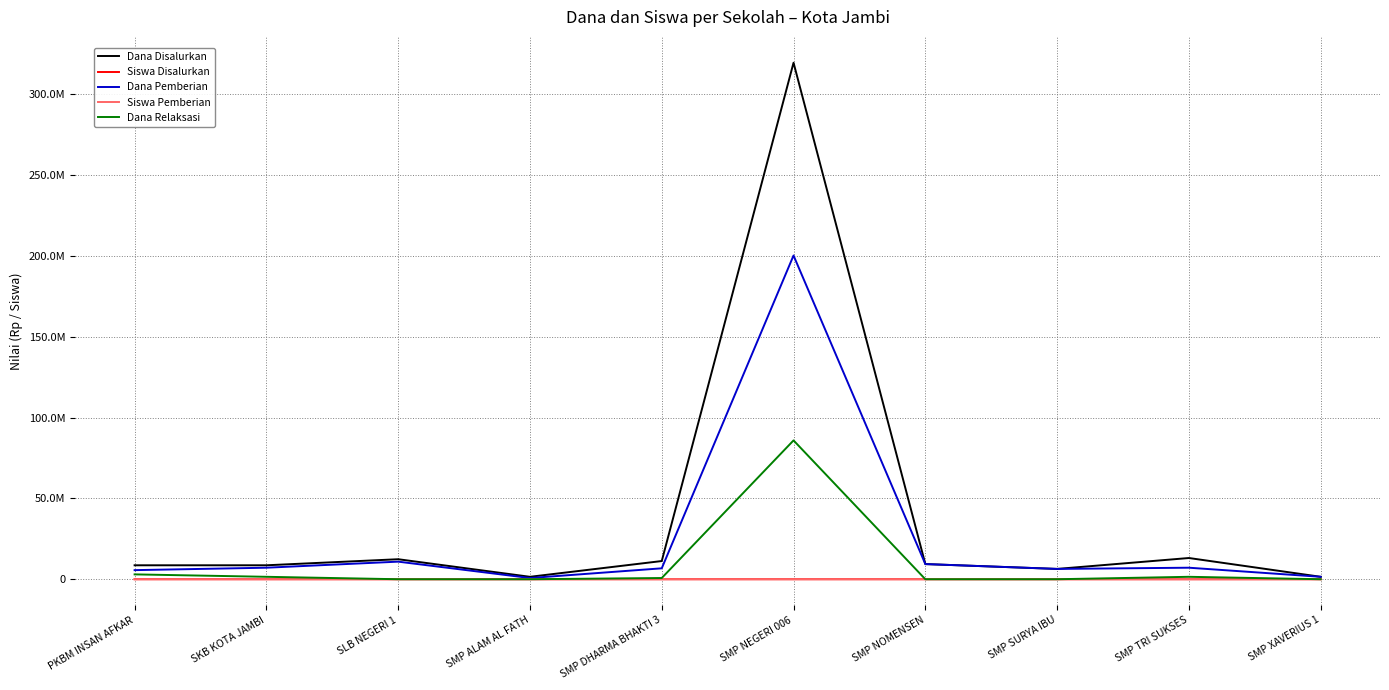

What is the lowest value of the Siswa Disalurkan series?

2